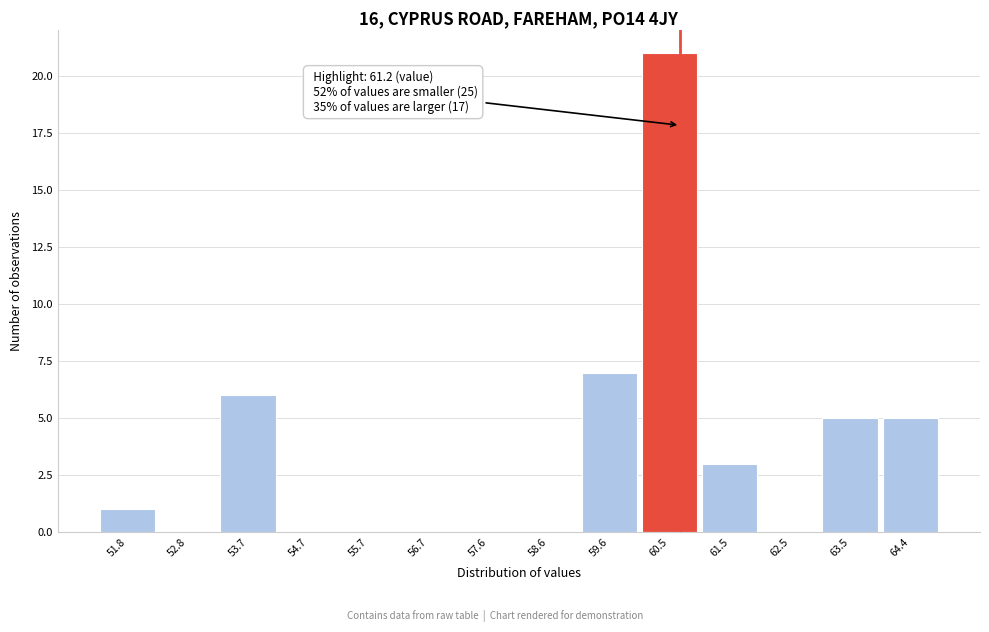

Reading left to right, what are all the values shown in this chart?

51.8=1	52.8=0	53.7=6	54.7=0	55.7=0	56.7=0	57.6=0	58.6=0	59.6=7	60.5=21	61.5=3	62.5=0	63.5=5	64.4=5